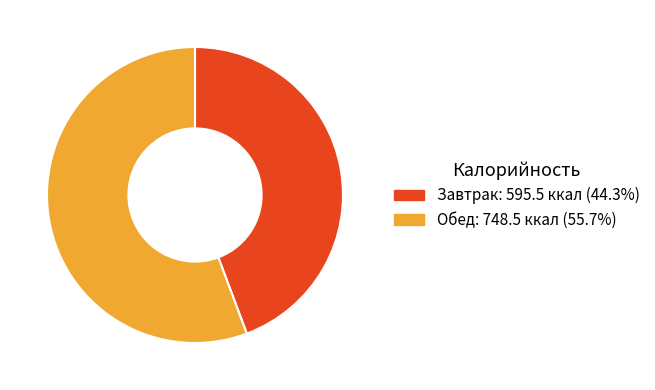

True or false: Обед accounts for 66% of the total.

False